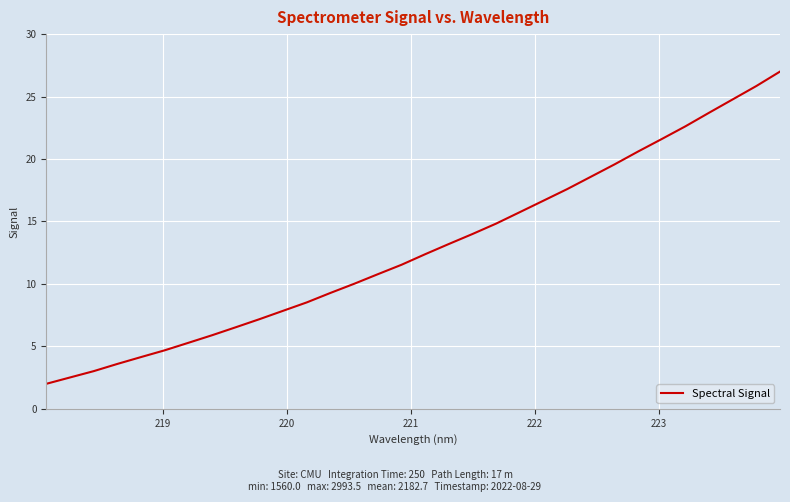

What is the average value?

12.9